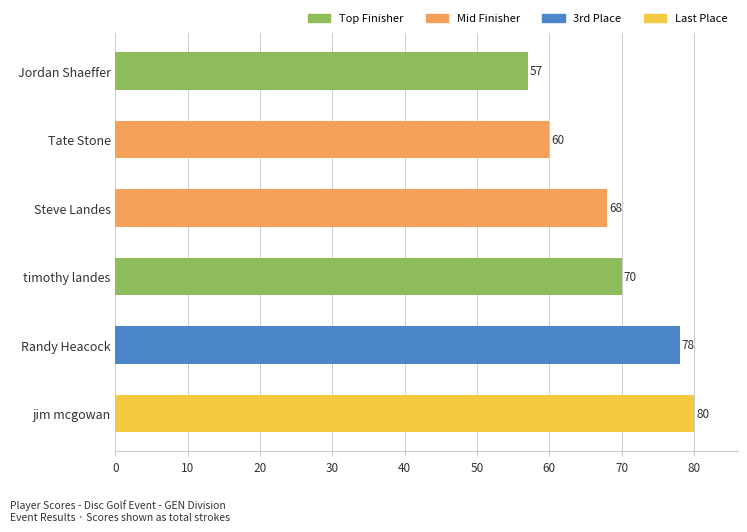

What is the difference between the maximum and minimum values?

23